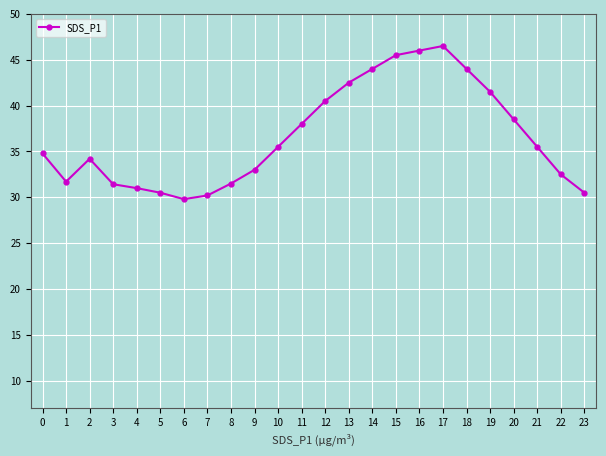

What is the sum of all values?

879.1